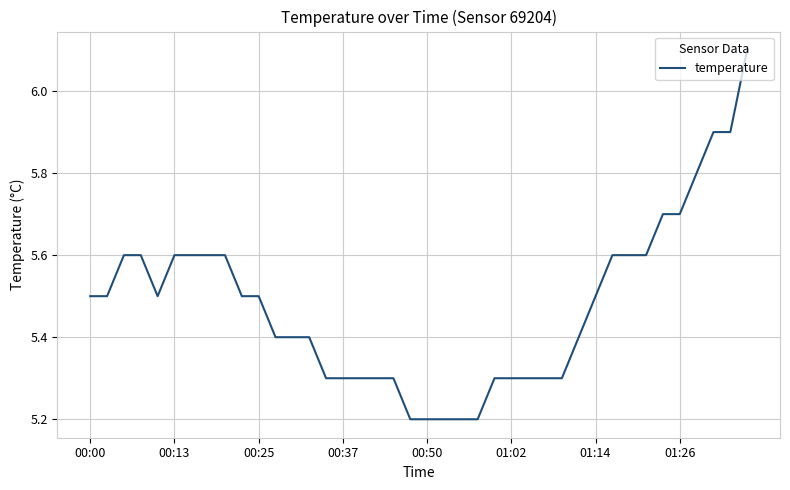

What is the minimum value shown in the chart?

5.2